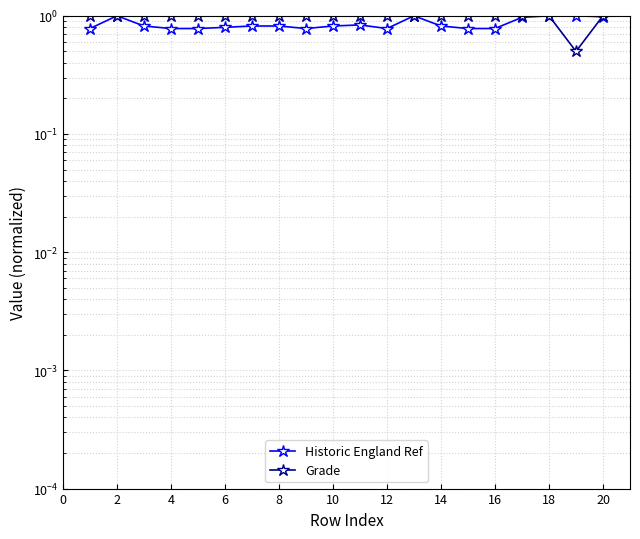

What is the average value of the Historic England Ref series?

0.9